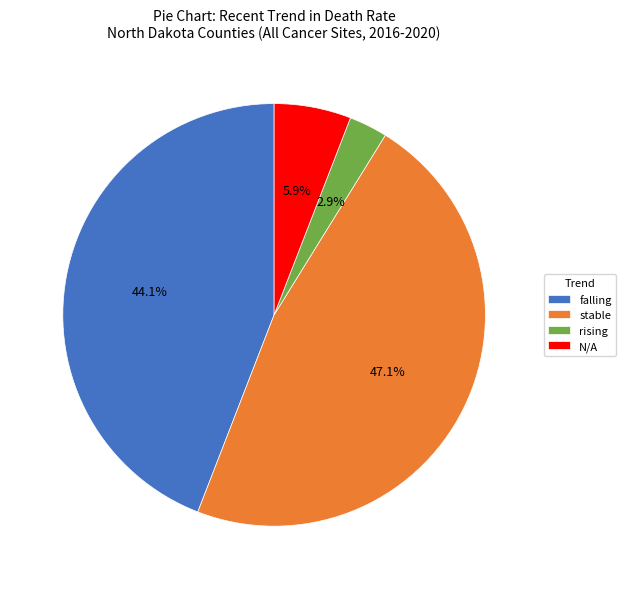

Is there a majority slice in this chart?

No